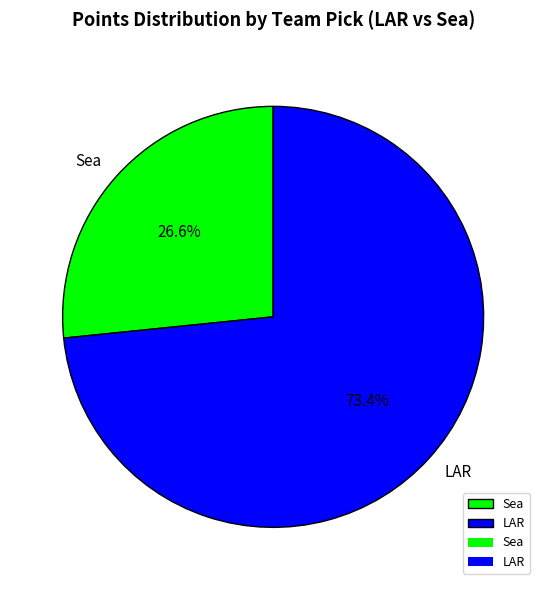

Rank the categories by value from lowest to highest.

Sea, LAR